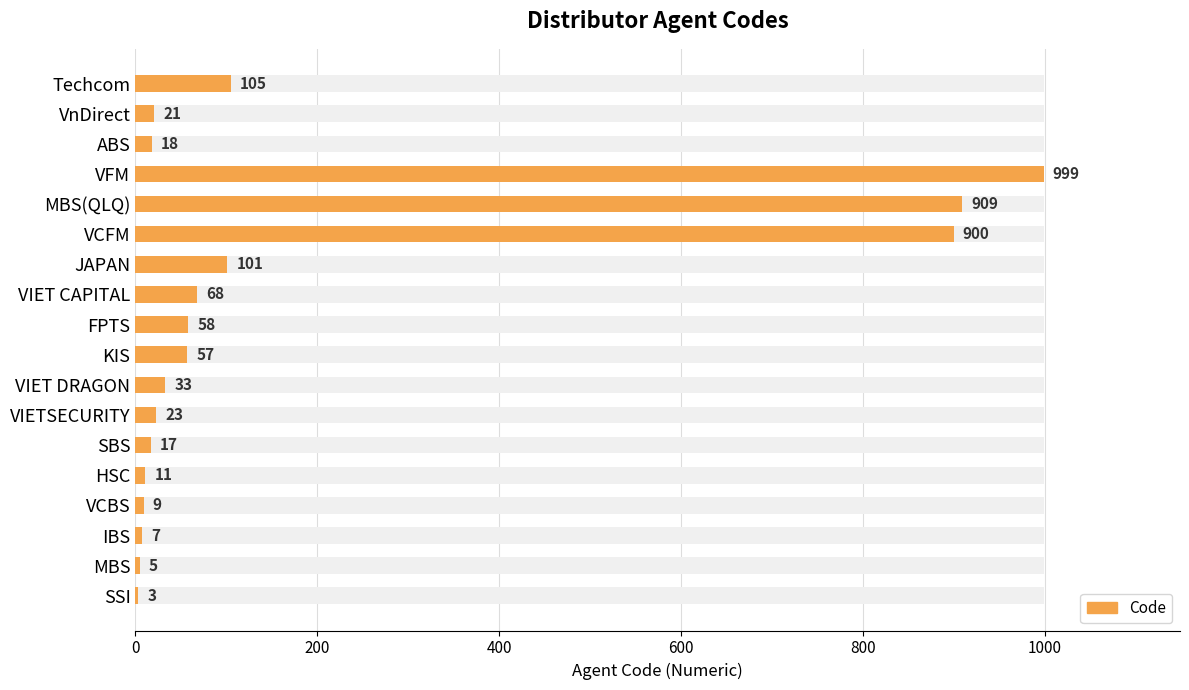

Does the chart contain stacked bars?

No